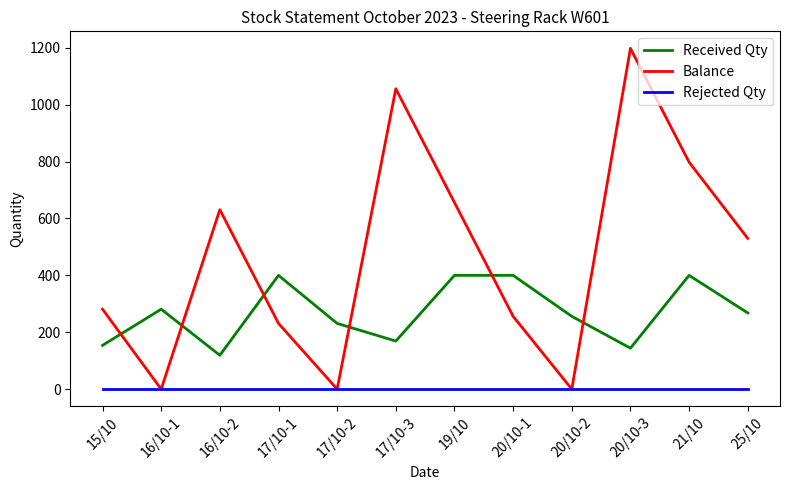

Reading left to right, transcribe all the data shown in this chart.

Received Qty: 15/10=154	16/10-1=281	16/10-2=119	17/10-1=400	17/10-2=231	17/10-3=169	19/10=400	20/10-1=400	20/10-2=256	20/10-3=144	21/10=400	25/10=268
Balance: 15/10=281	16/10-1=0	16/10-2=631	17/10-1=231	17/10-2=0	17/10-3=1056	19/10=656	20/10-1=256	20/10-2=0	20/10-3=1198	21/10=798	25/10=530
Rejected Qty: 15/10=0	16/10-1=0	16/10-2=0	17/10-1=0	17/10-2=0	17/10-3=0	19/10=0	20/10-1=0	20/10-2=0	20/10-3=0	21/10=0	25/10=0